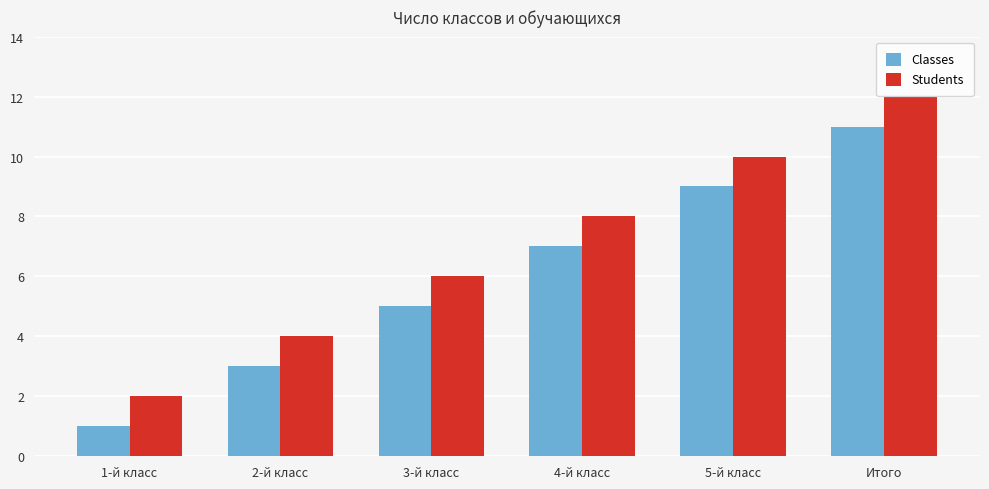

What is the difference between the maximum and second lowest values in the Classes series?

8